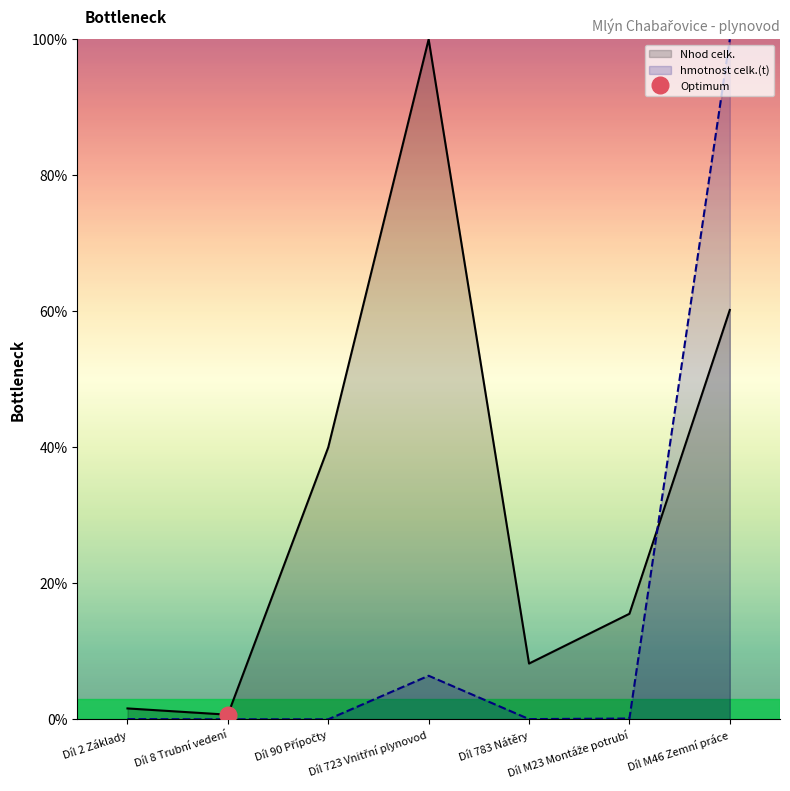

What is the label of the 7th point from the left?

Díl M46 Zemní práce